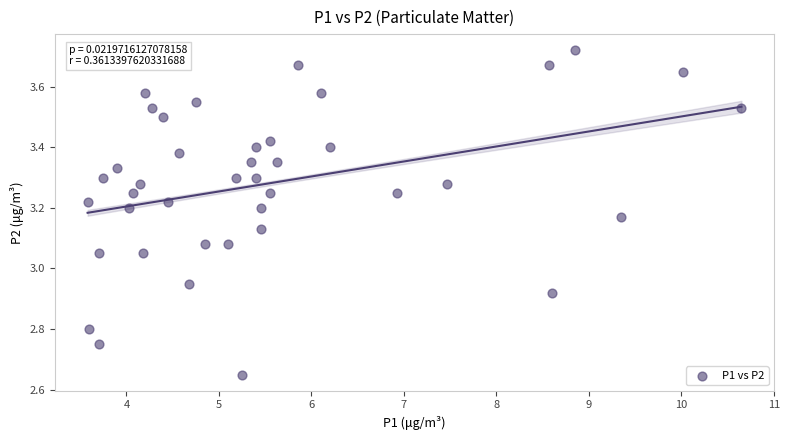

What is the range of X values (max minus min)?

7.1